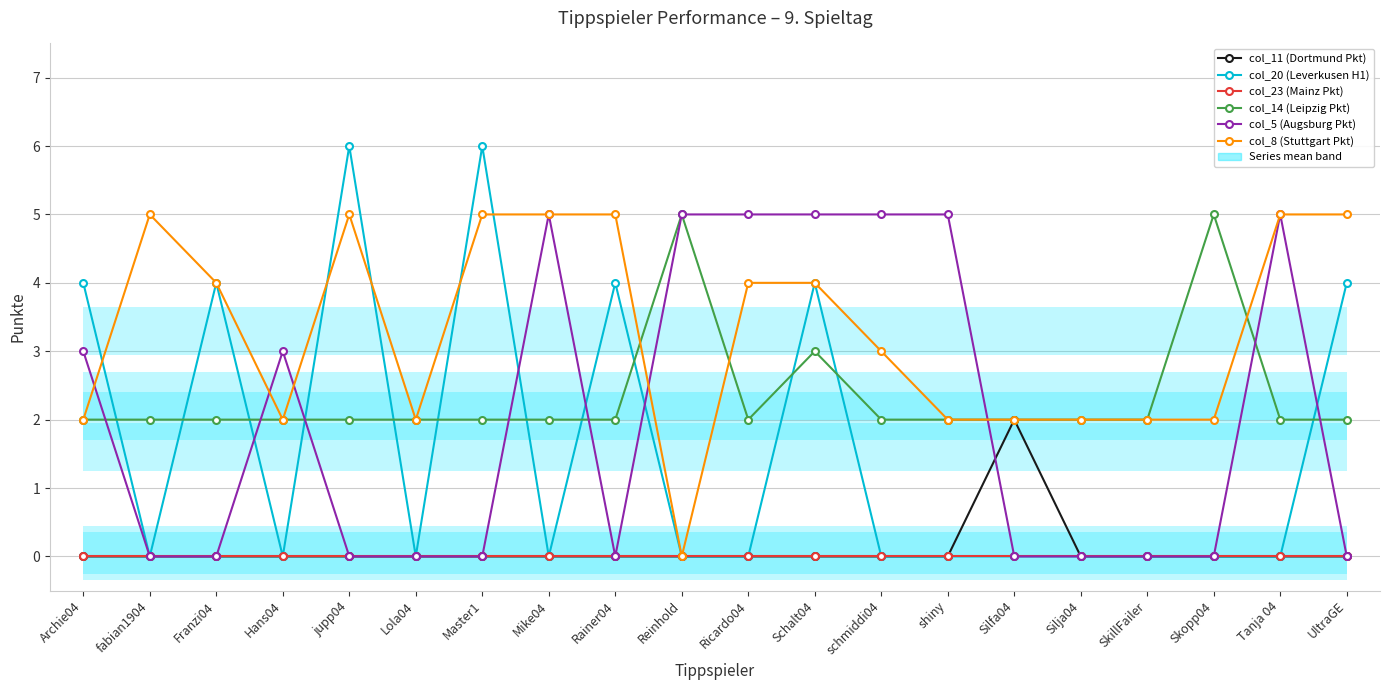

Which category has the lowest value in the col_20 (Leverkusen H1) series?

fabian1904